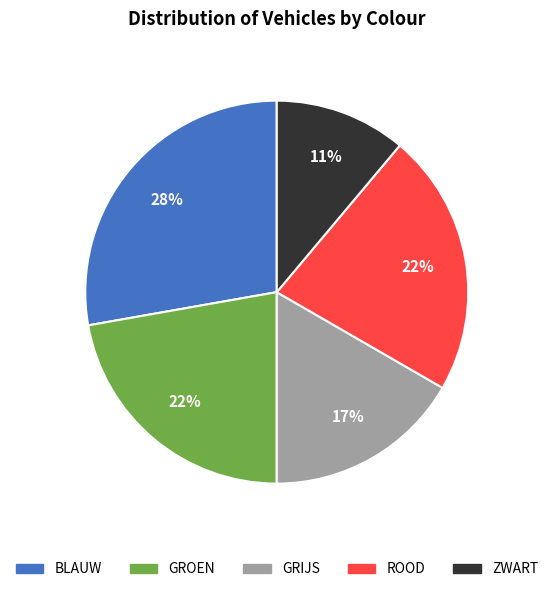

To the nearest percent, what is the average slice percentage?

20%